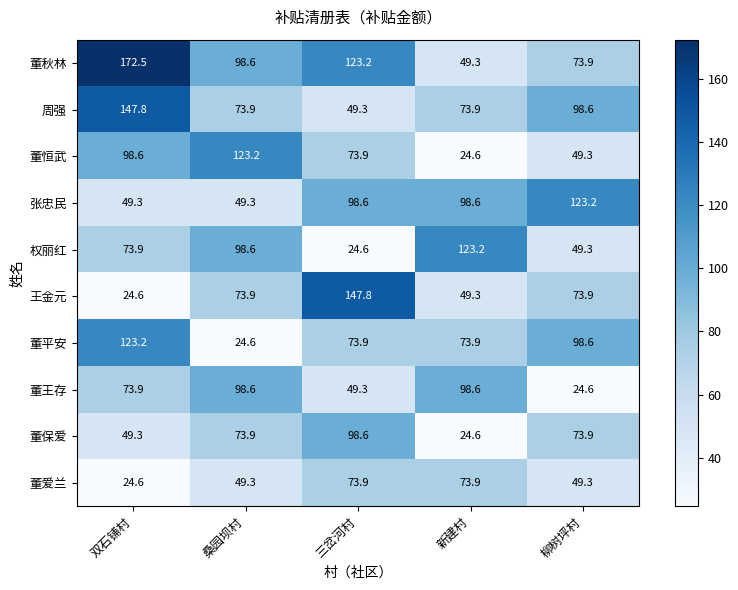

How many values in the 董秋林 series exceed 98?

3